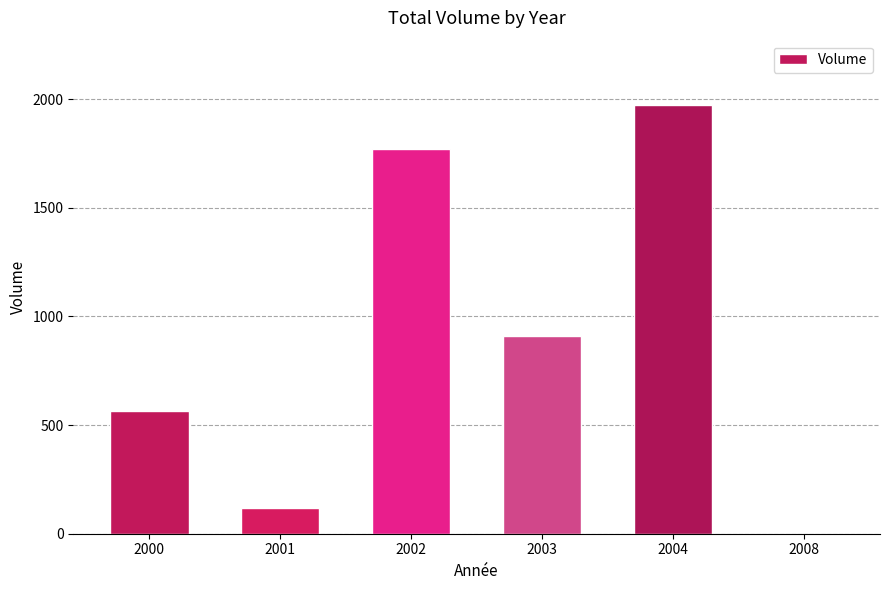

What is the sum of the values at 2003 and 2004?

2883